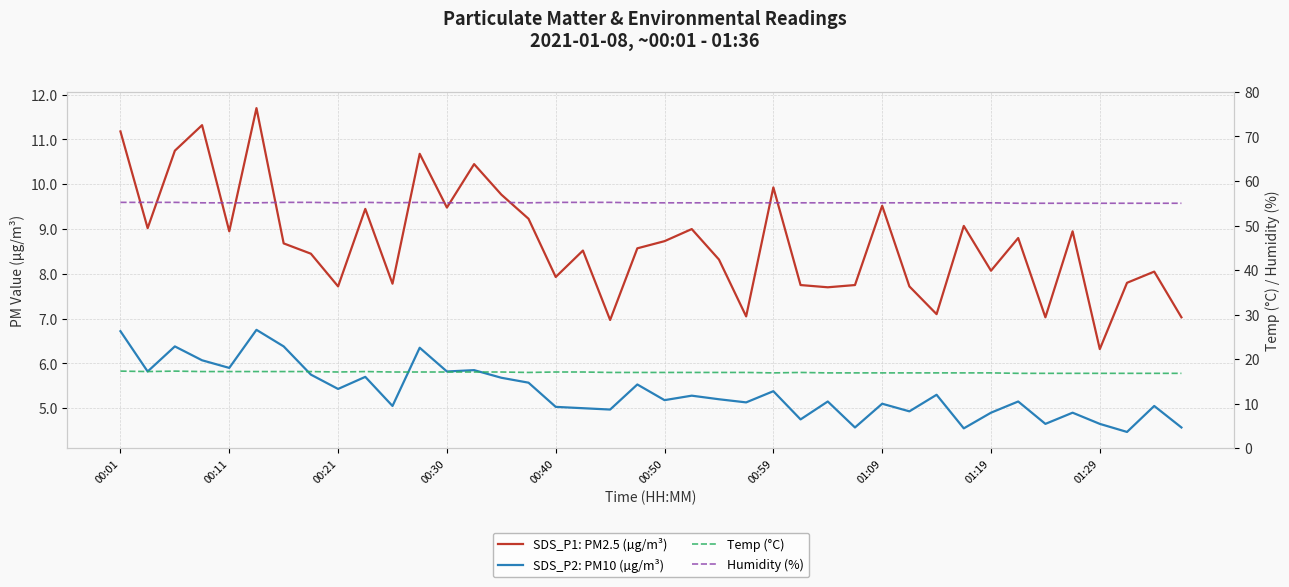

What is the spread (max minus min) of values at 01:29?

49.5